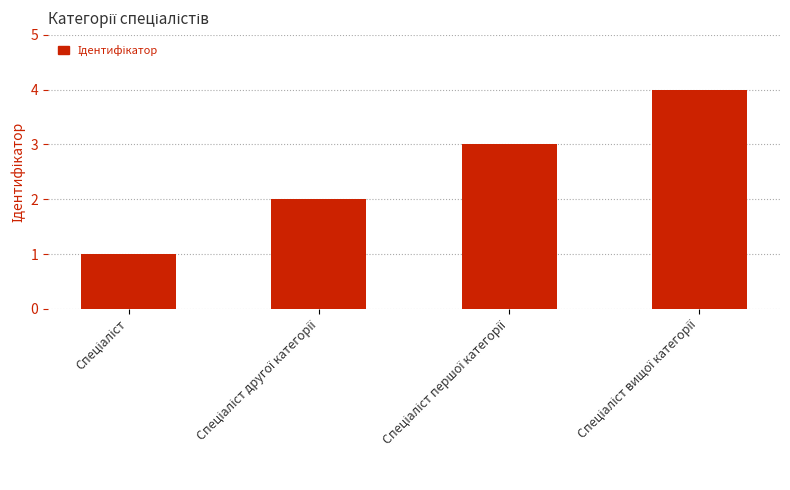

What is the maximum value shown in the chart?

4